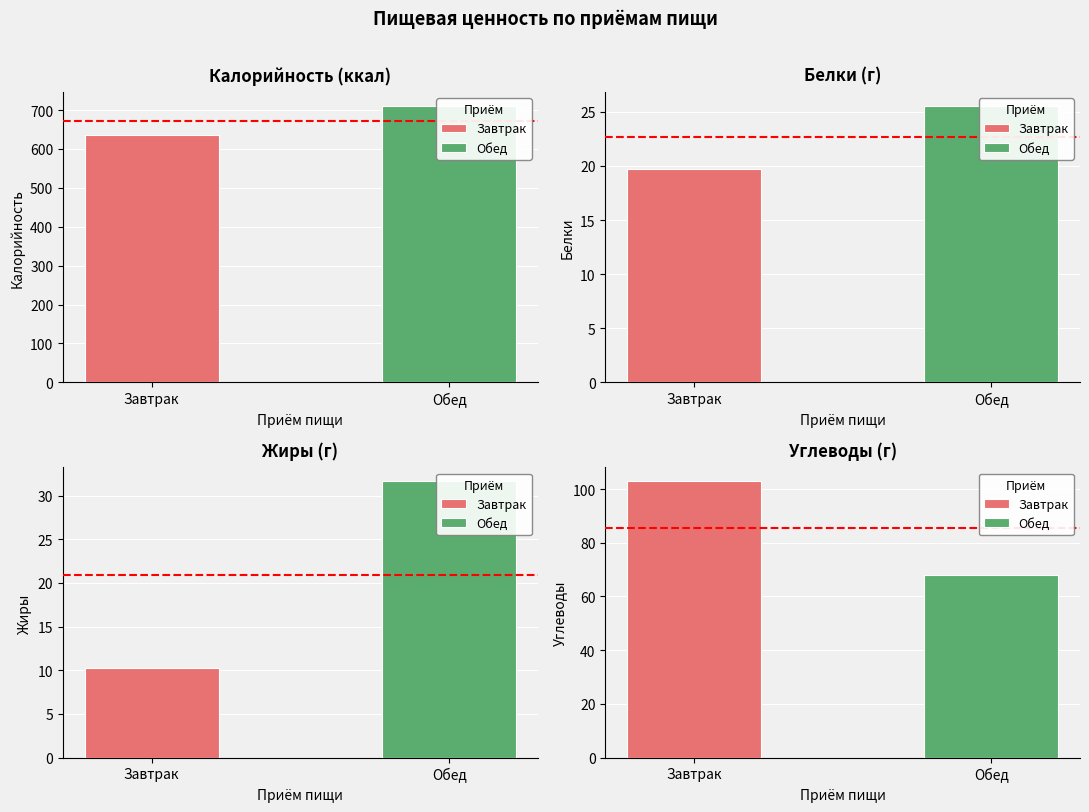

Which series changed the most between Завтрак and Обед?

Калорийность